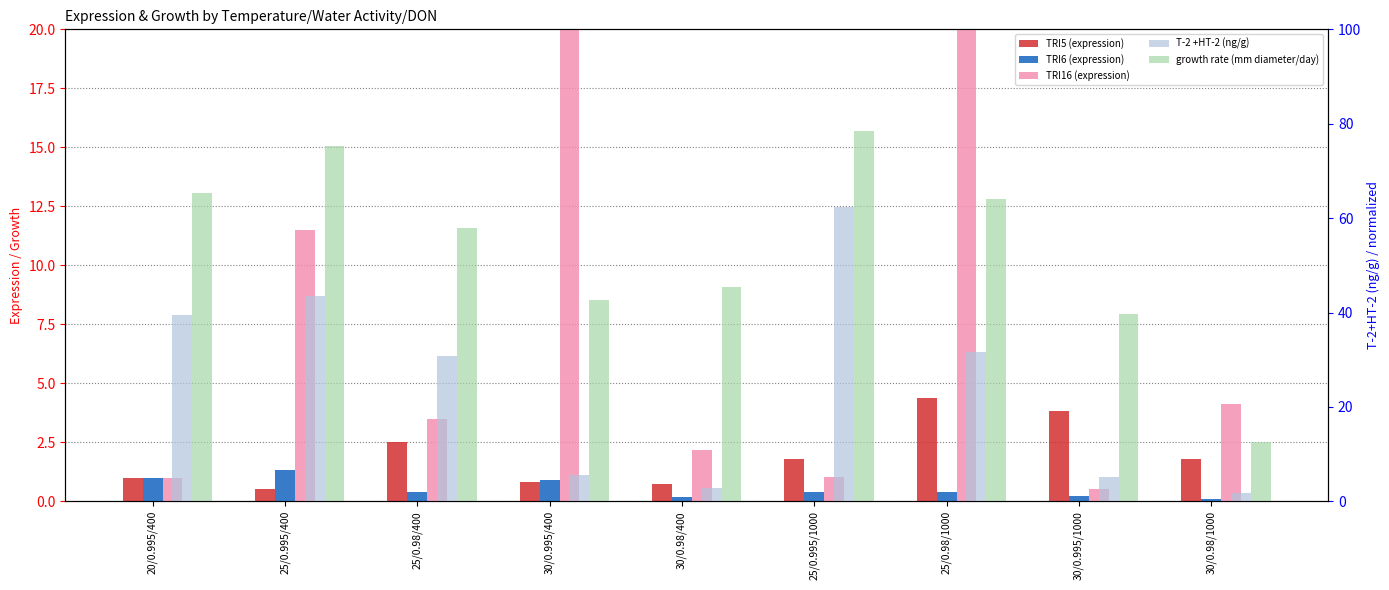

What is the value of the growth rate (mm diameter/day) bar at the 5th from the left?

45.5